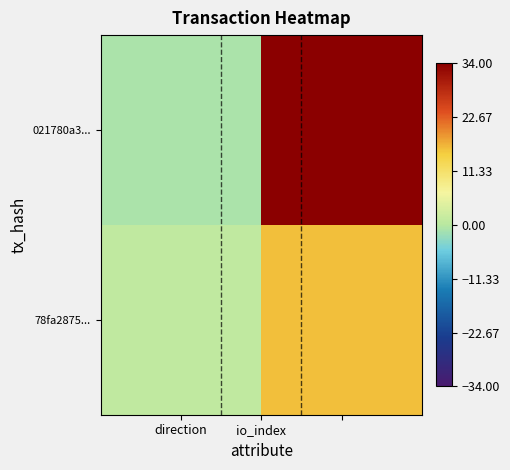

What is the minimum value shown in the chart?

-1